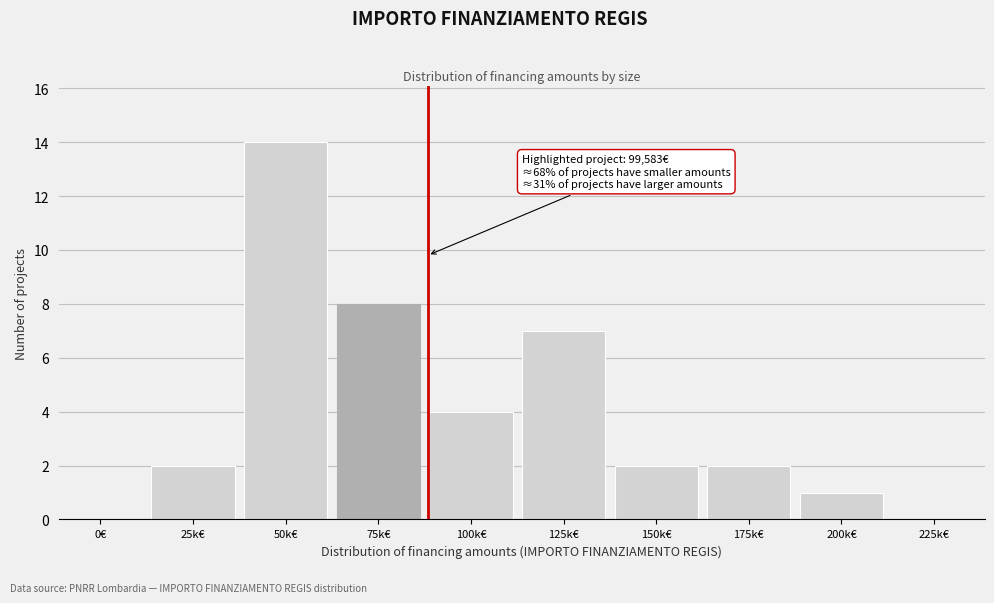

Reading left to right, what are all the values shown in this chart?

0€=0	25k€=2	50k€=14	75k€=8	100k€=4	125k€=7	150k€=2	175k€=2	200k€=1	225k€=0